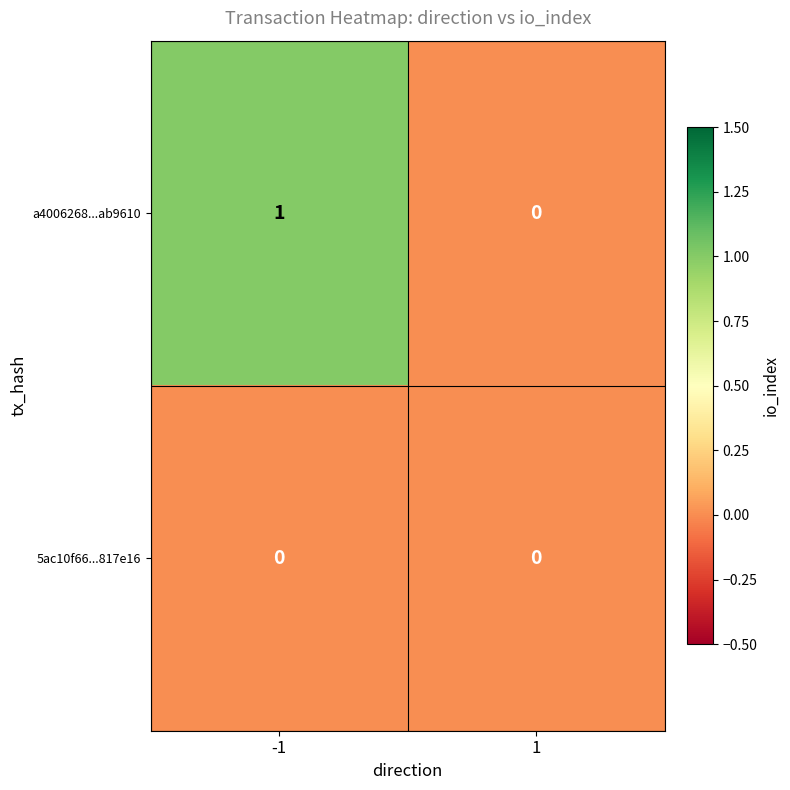

How many values in a4006268...ab9610 are above zero?

1